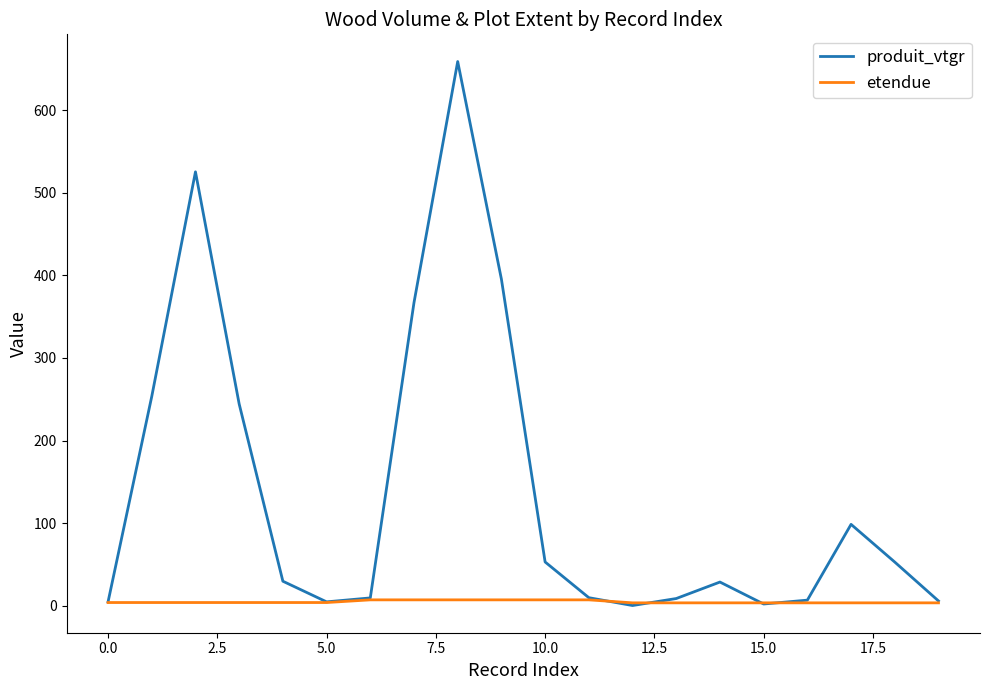

What is the highest value of the produit_vtgr series?

658.8